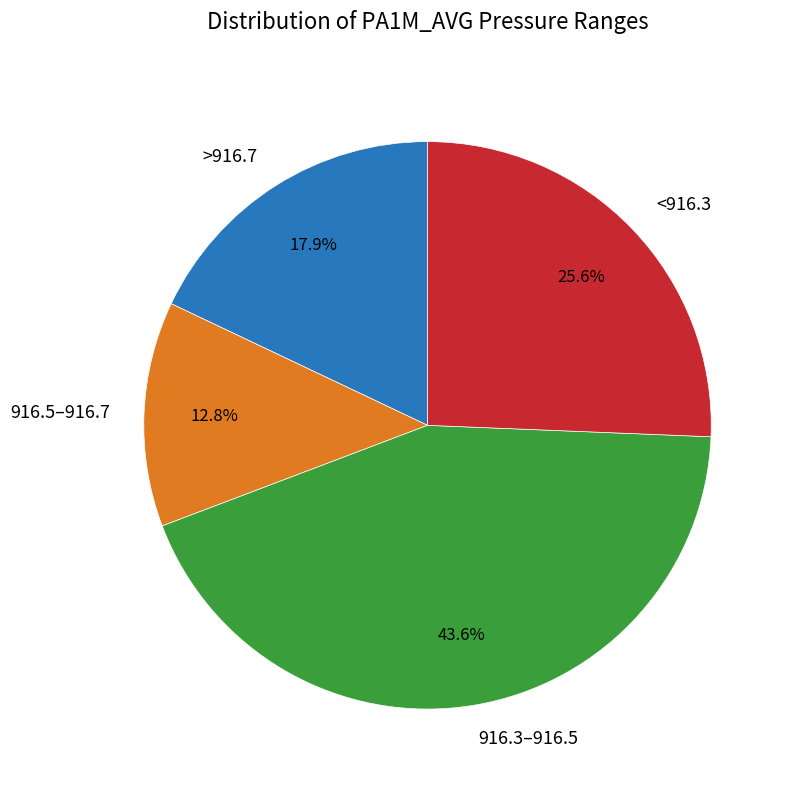

What percentage is NOT represented by 916.5–916.7?

87.2%